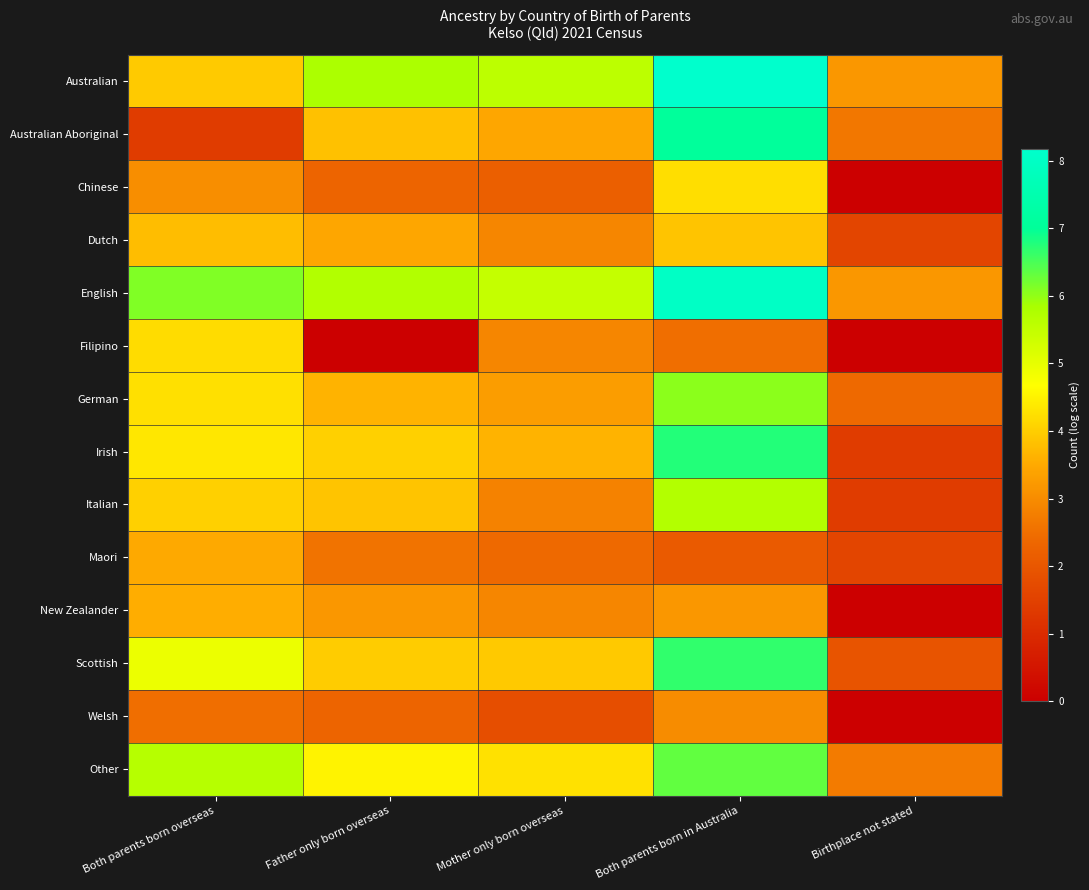

How many data points does each series have?

5